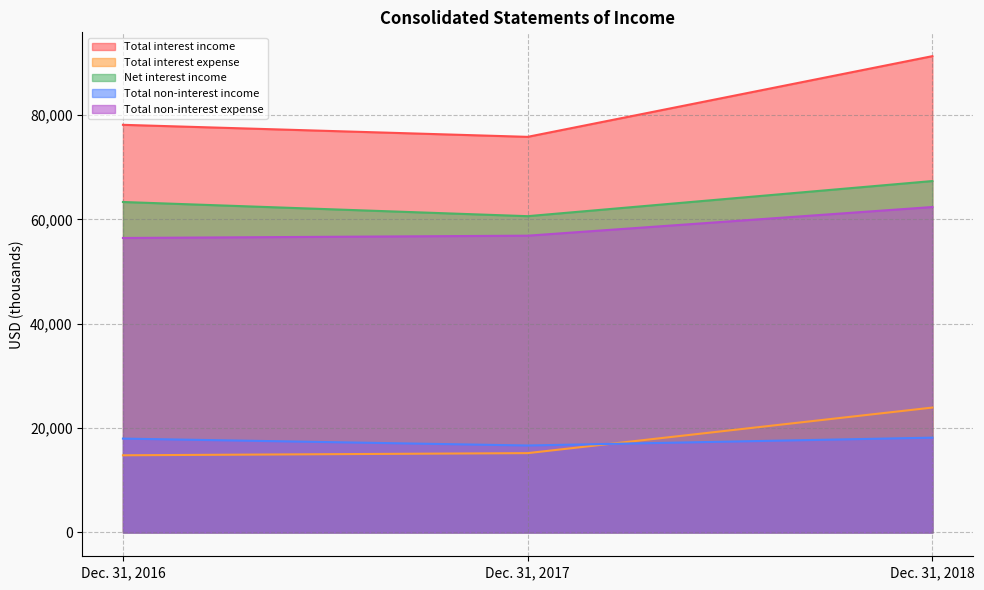

What is the difference between the Total non-interest income values at Dec. 31, 2018 and Dec. 31, 2016?

179